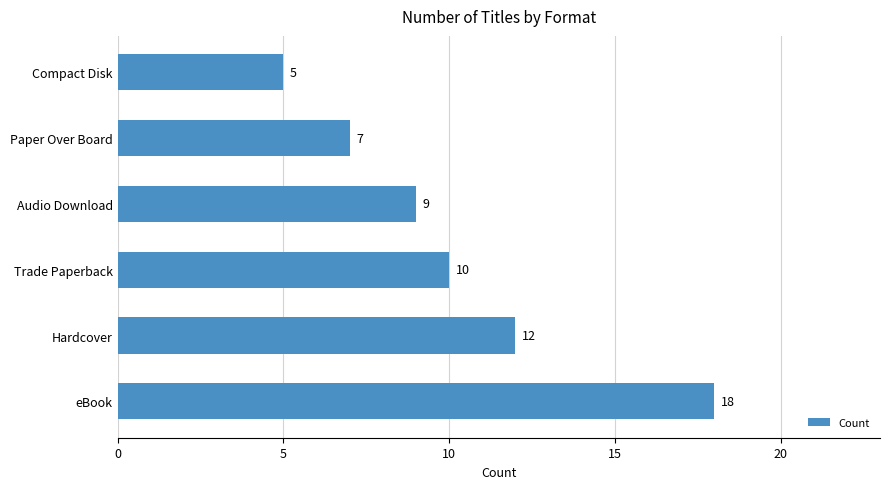

What is the maximum value shown in the chart?

18